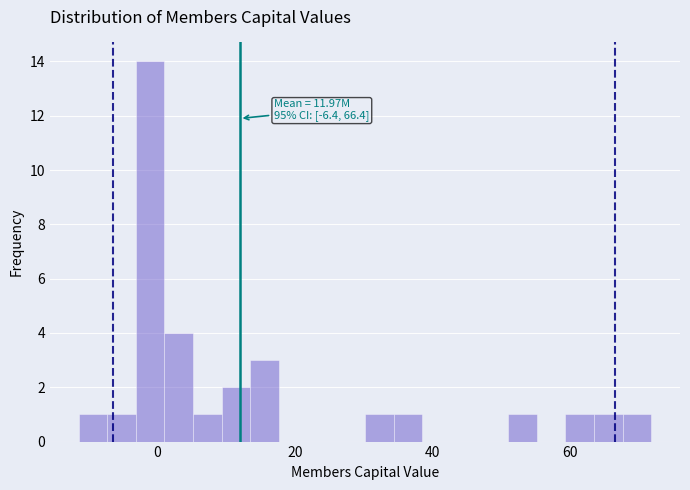

Read against the x-axis, roughly where is the centre of the tallest bar?

-2